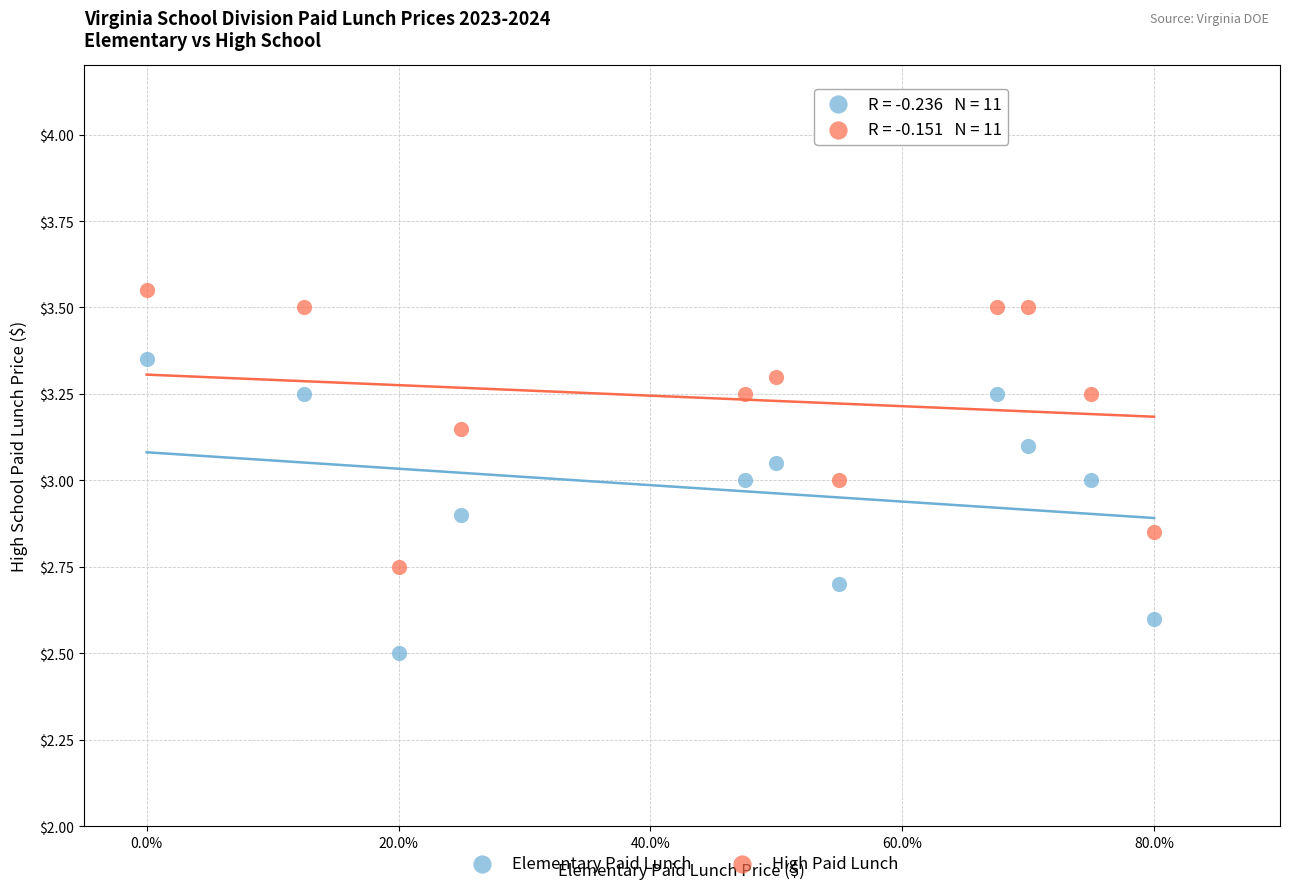

Which series contains the highest Y value?

High Paid Lunch